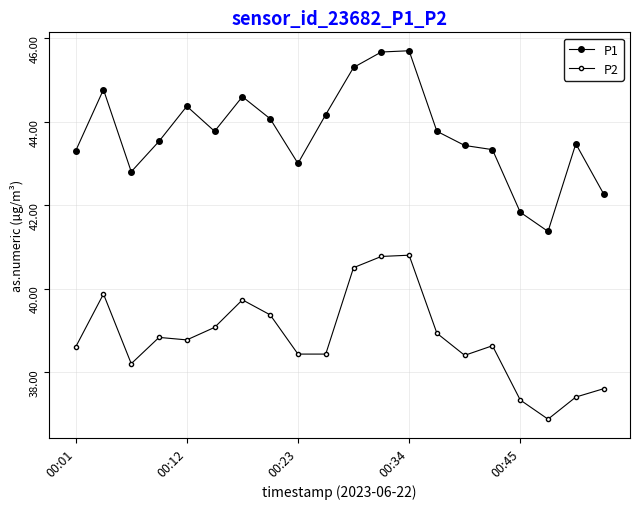

True or false: P2 and P1 cross at least once.

False